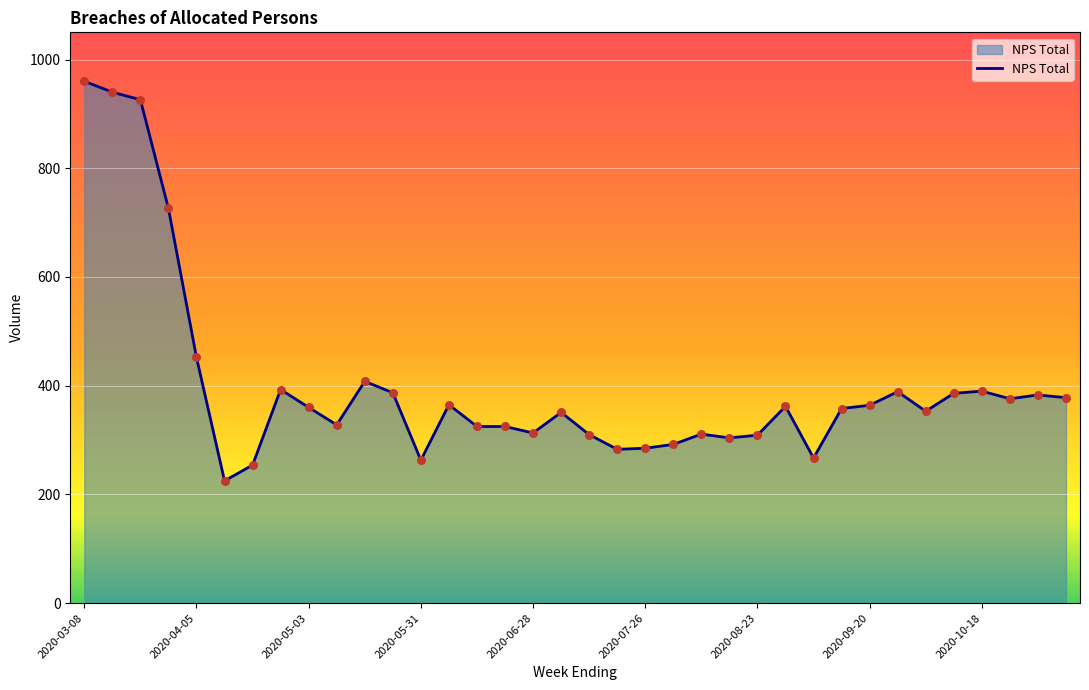

What is the greatest value displayed?

960